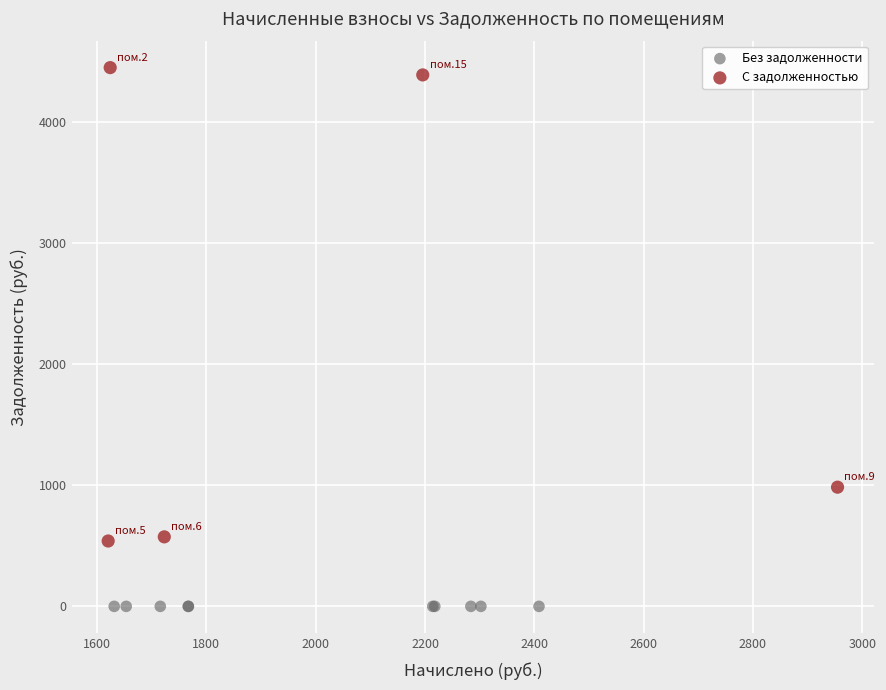

Which series reaches the minimum Y coordinate?

Без задолженности